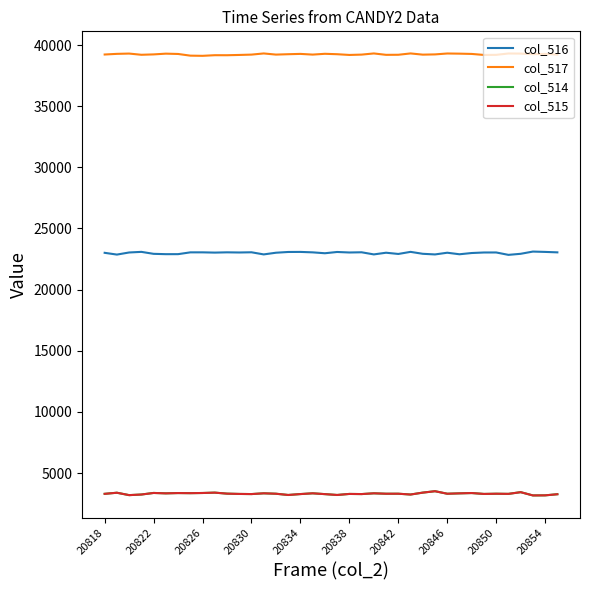

What is the maximum value shown in the chart?

39314